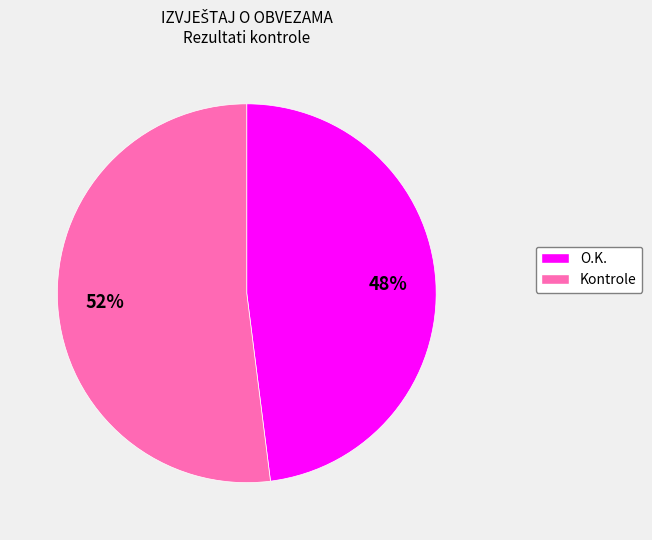

Is there any slice that represents more than half of the pie?

Yes